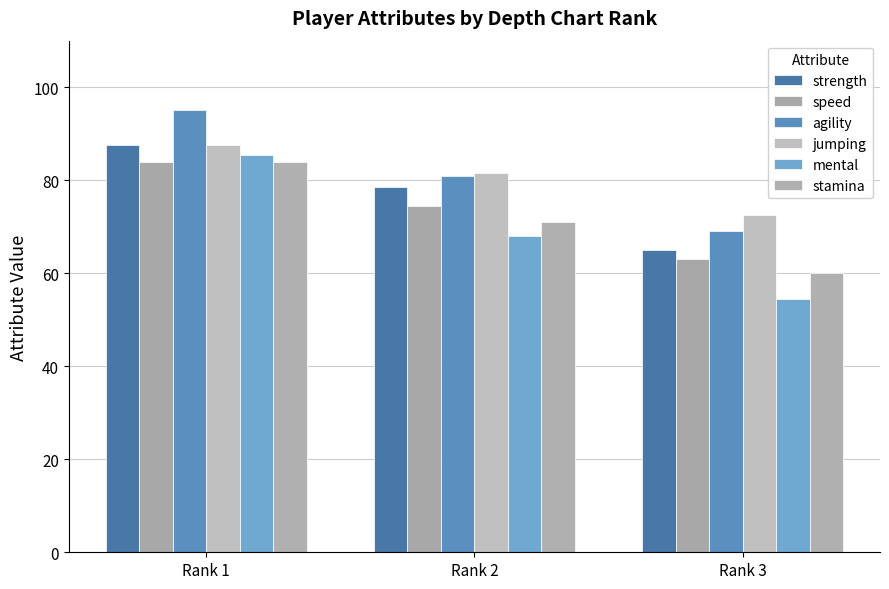

At which label does agility first exceed 81?

Rank 1